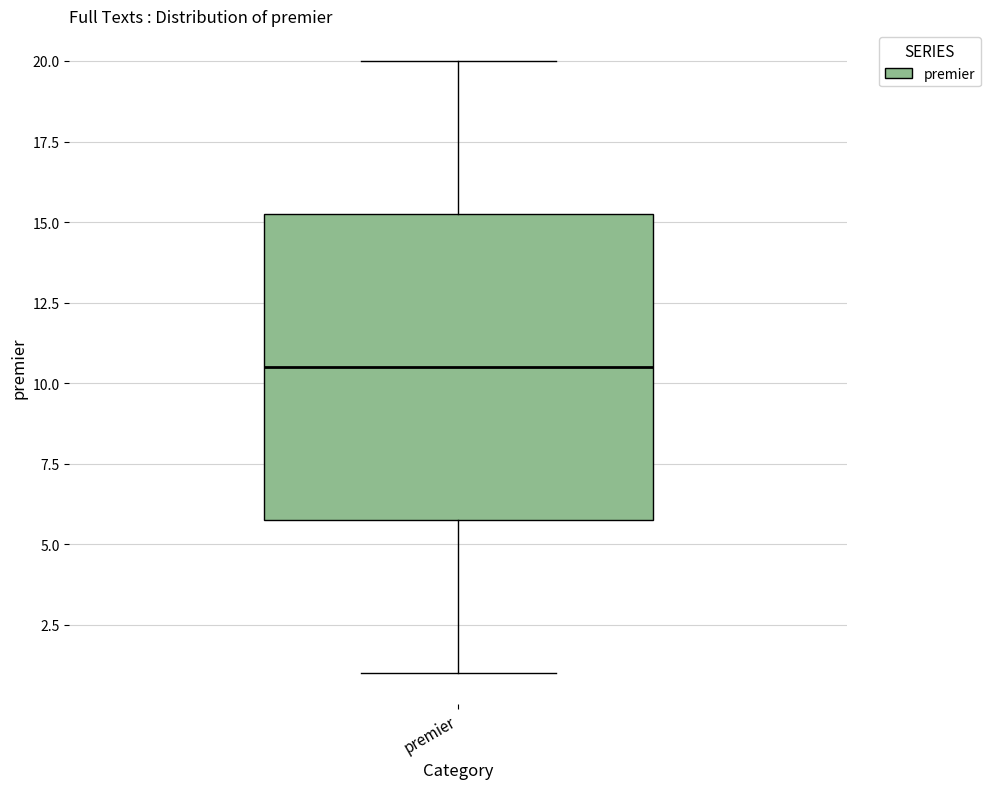

Transcribe this box plot: give where the median line is, the range the box spans, and where the two whiskers end, as read against the y-axis. The values are not printed on the chart, so give them approximately, as read against the axis.

median 10.5, box 6.0 to 15.5, whiskers 1.0 to 20.0